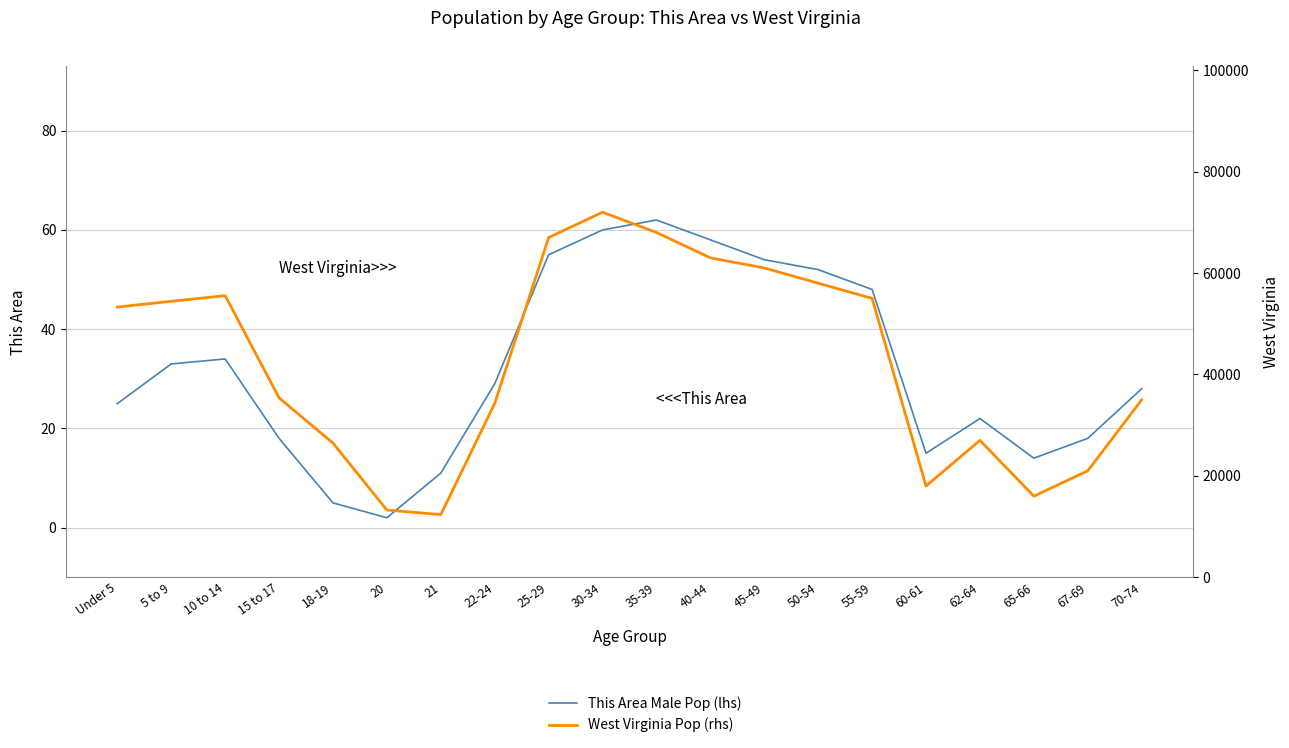

At how many categories does at least one series exceed 58878?

5